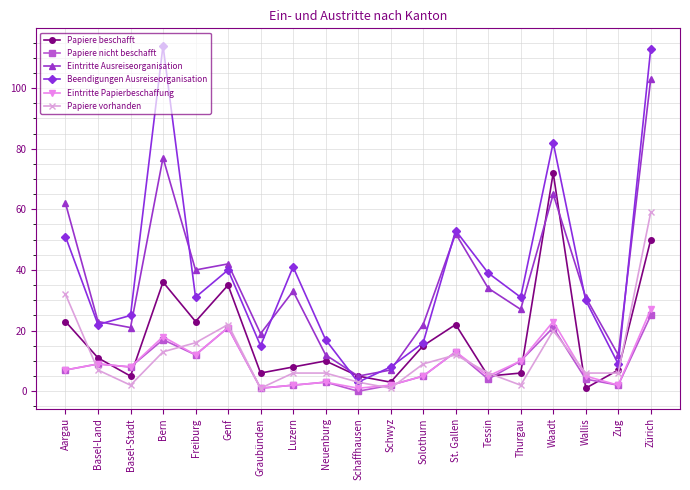

Which category has the highest value in the Papiere nicht beschafft series?

Zürich